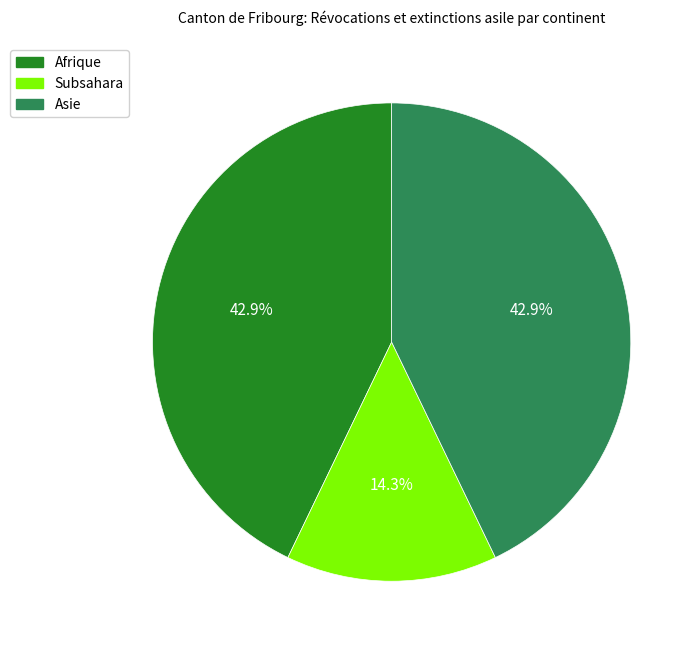

Is there a majority slice in this chart?

No